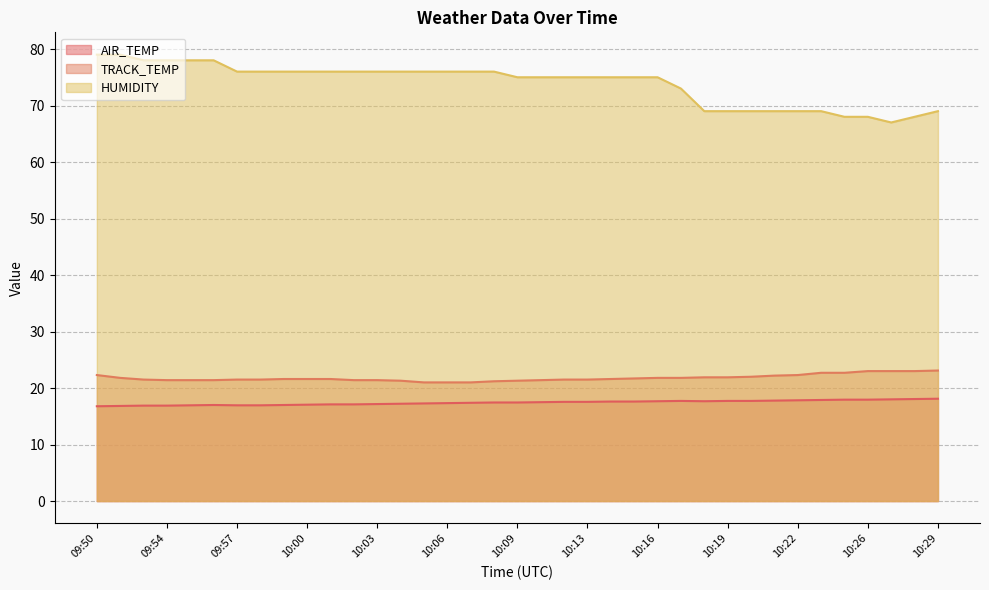

True or false: AIR_TEMP and HUMIDITY intersect in this chart.

False